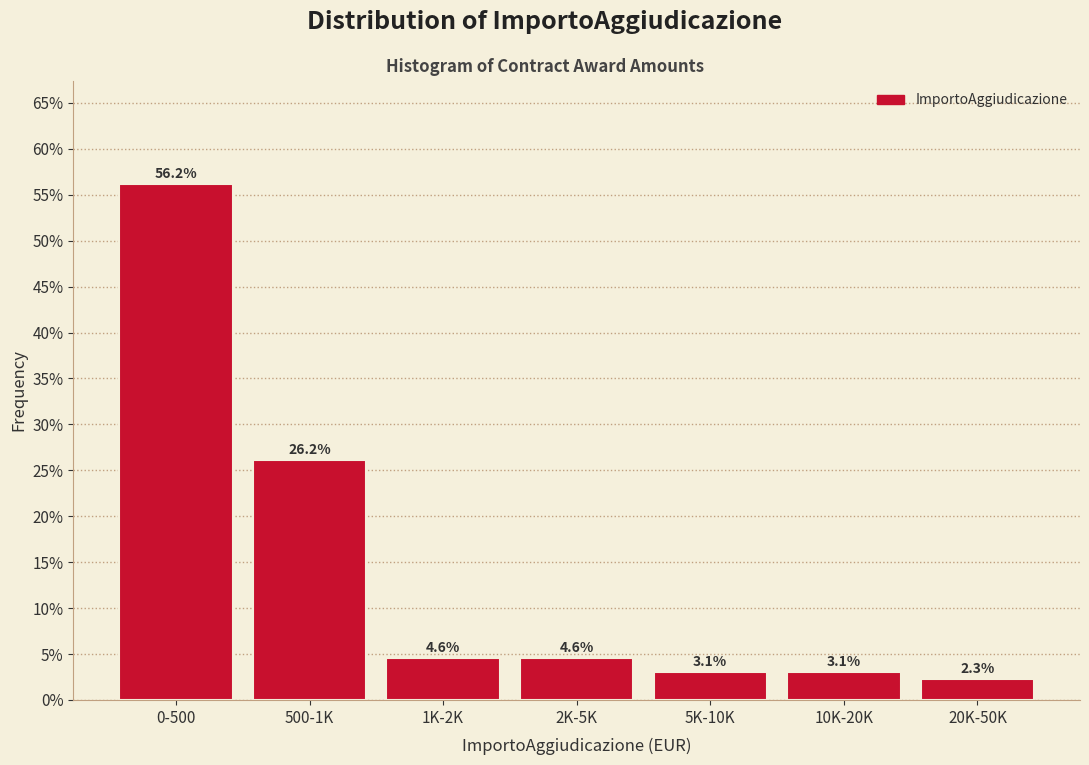

Reading right to left, what are all the values shown in this chart?

2.3	3.1	3.1	4.6	4.6	26.2	56.2